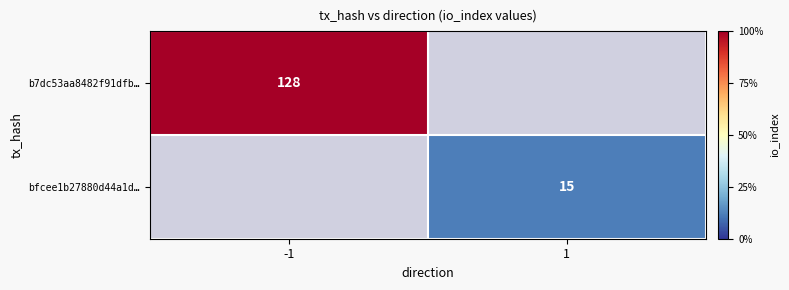

True or false: bfcee1b27880d44a1d… has a value of 9.3 at 1.

False